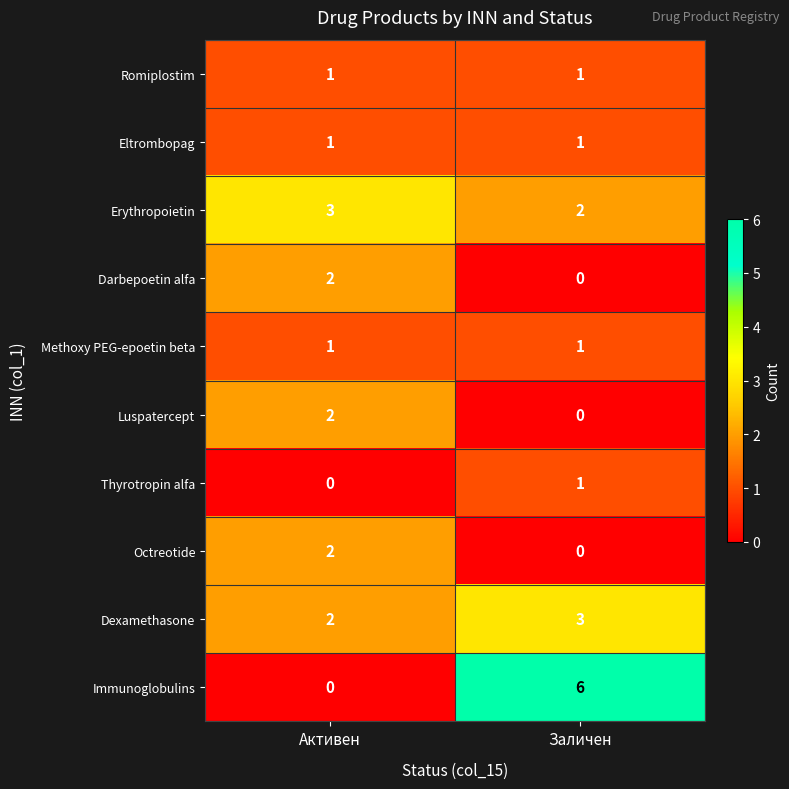

At which category is the sum across all series the highest?

Заличен